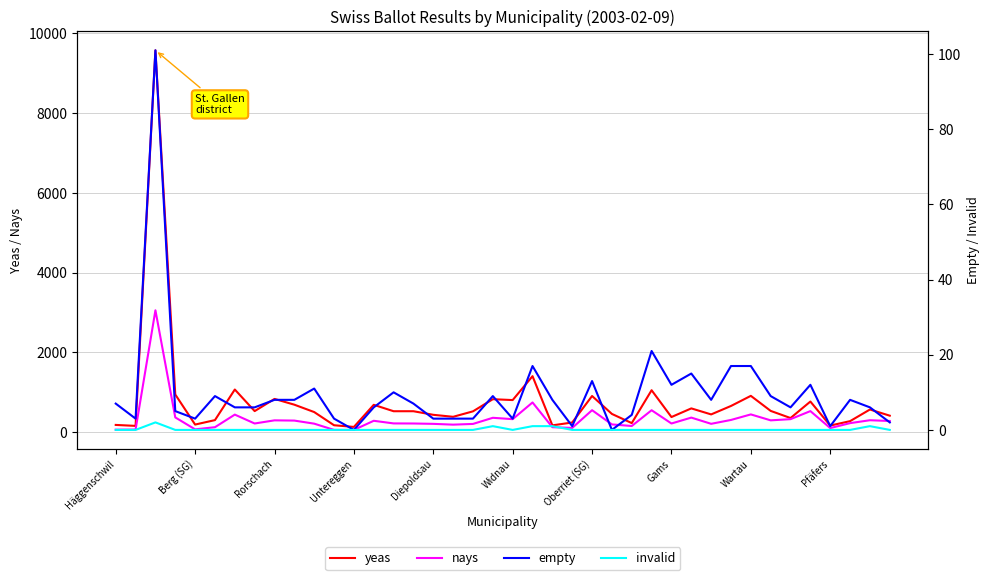

Which series has the widest spread of values?

yeas